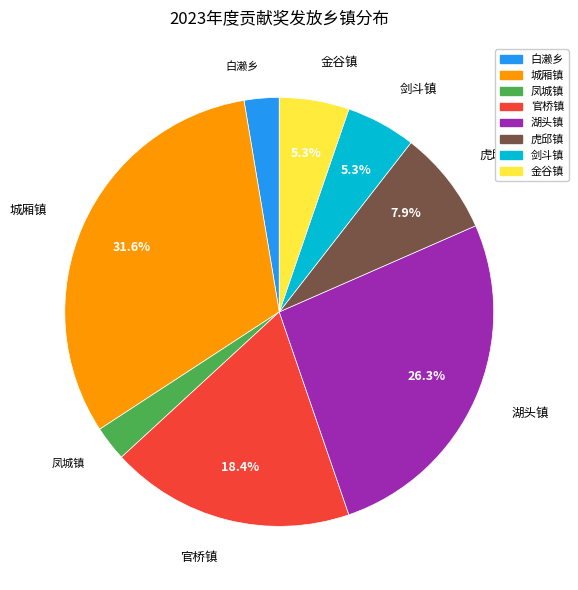

What is the ratio of the value at 金谷镇 to the value at 虎邱镇?

0.7